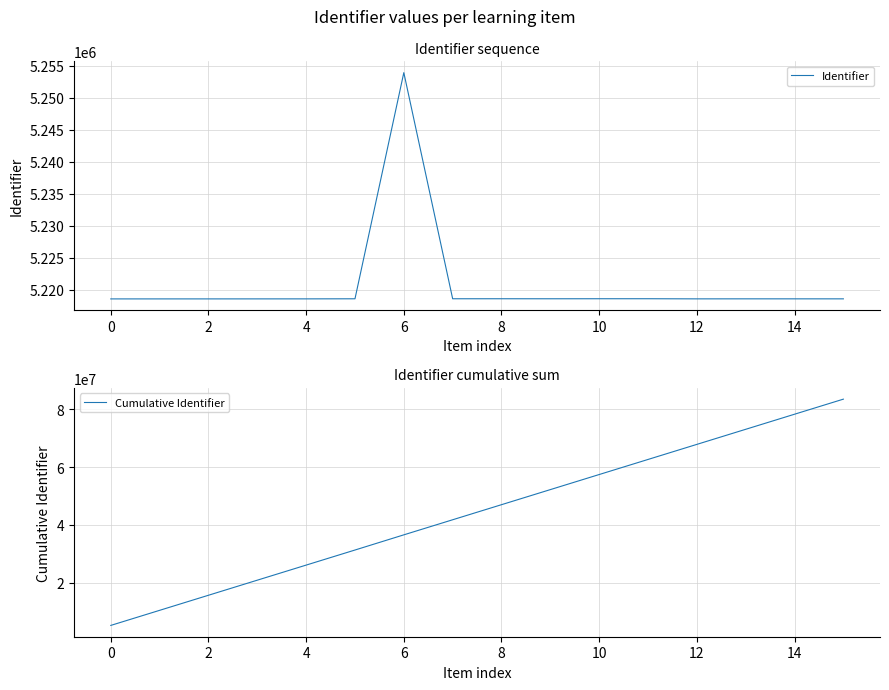

What is the difference between the maximum and second lowest values in the Cumulative Identifier series?

73095579